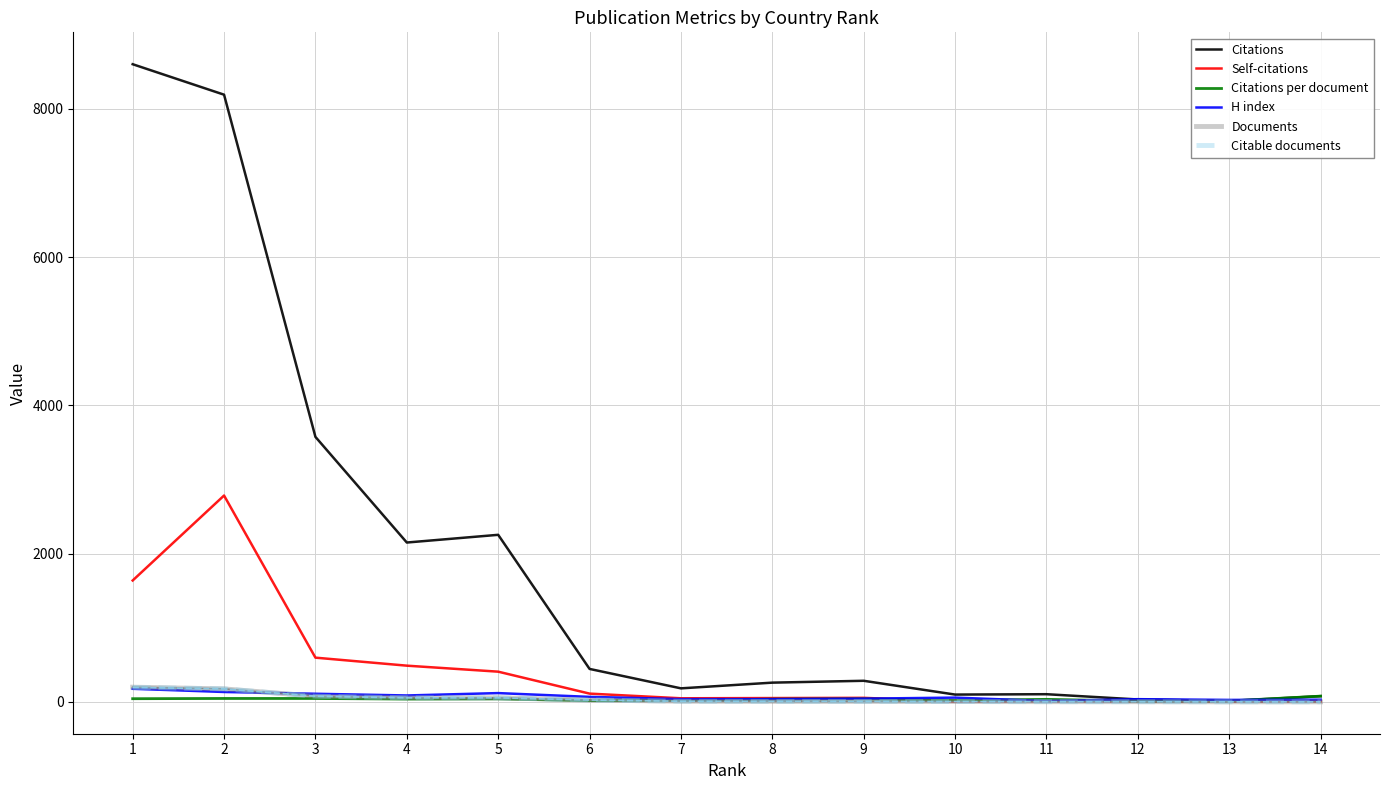

What is the smallest value displayed?

1.0